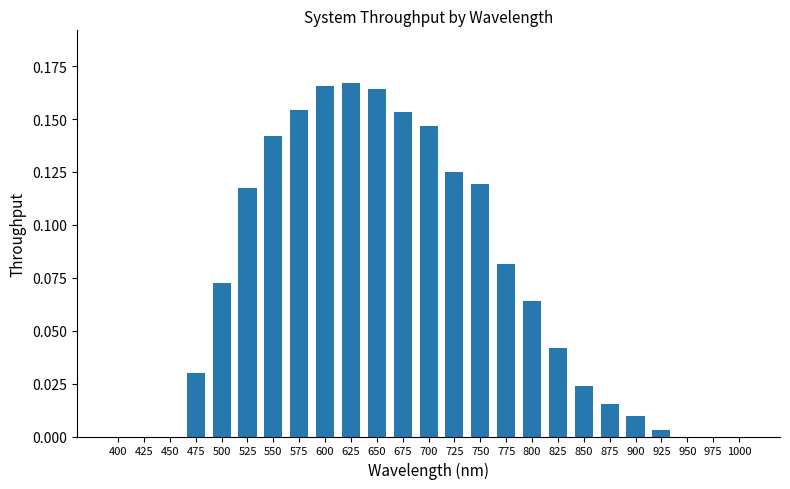

Does the chart contain stacked bars?

No